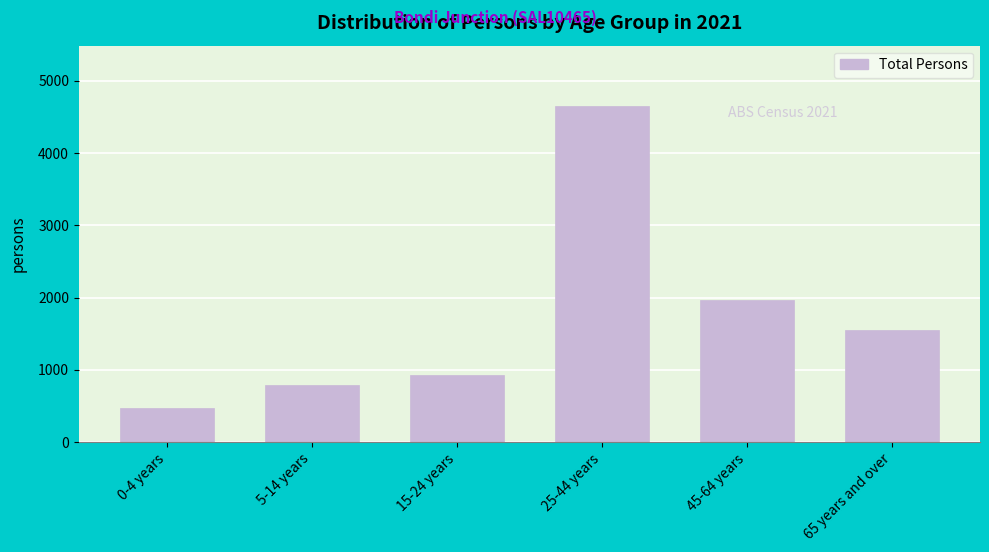

Reading left to right, list all the values displayed in this chart.

0-4 years=475	5-14 years=795	15-24 years=924	25-44 years=4651	45-64 years=1962	65 years and over=1554